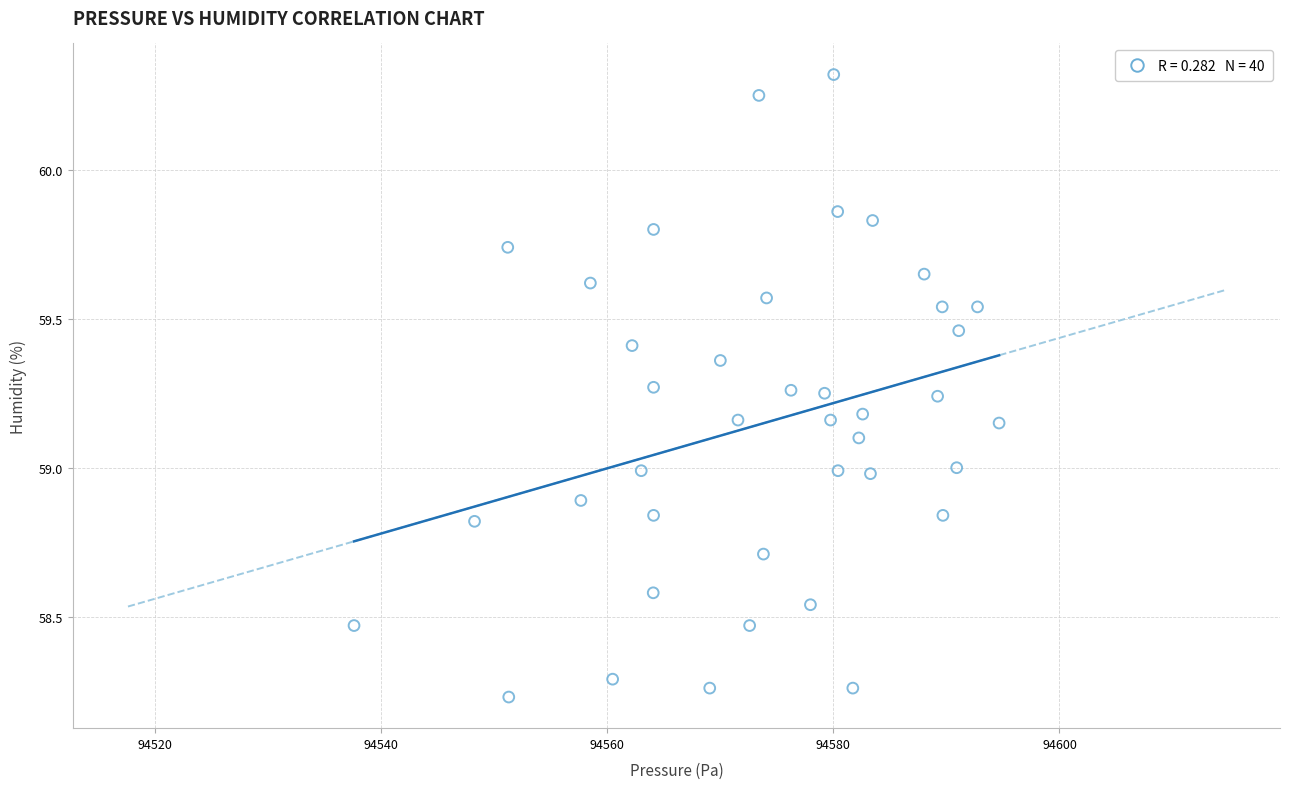

What is the range of Y values (max minus min)?

2.1